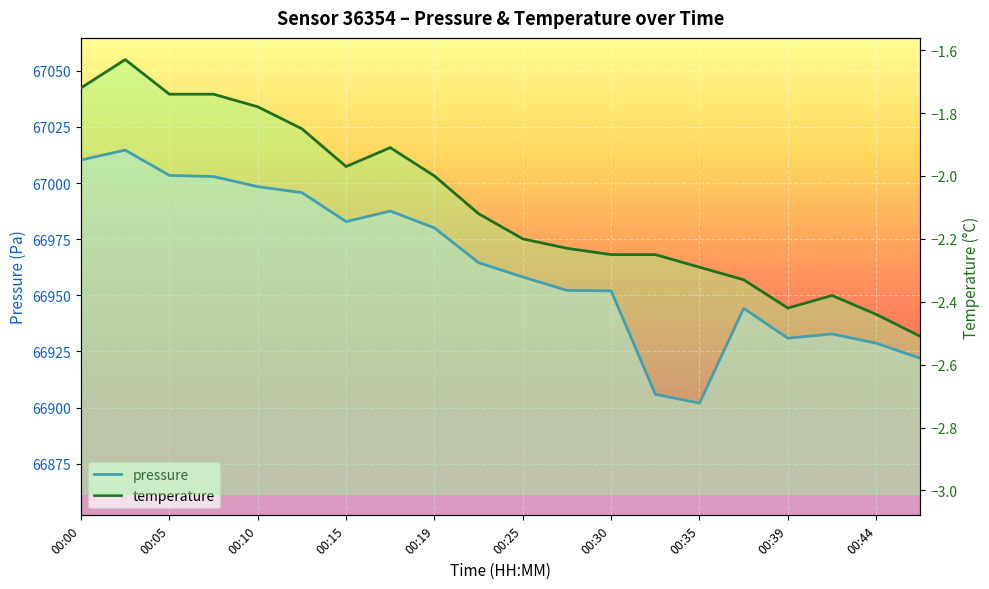

Rank the series by their average value, from highest to lowest.

pressure, temperature